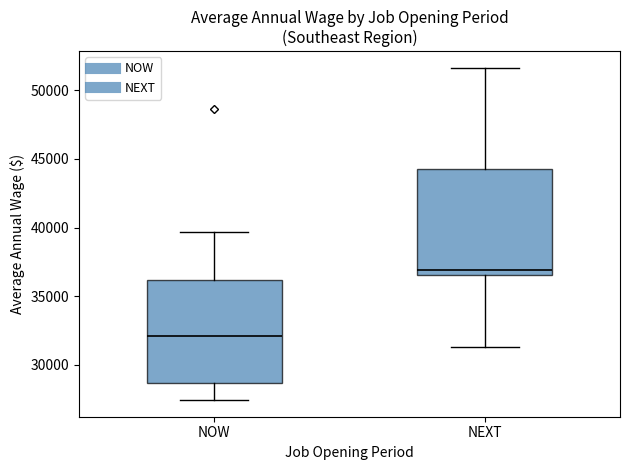

Where is the lower edge of the box for NOW on the y-axis? The values are not printed on the chart, so give them approximately, as read against the axis.

28500